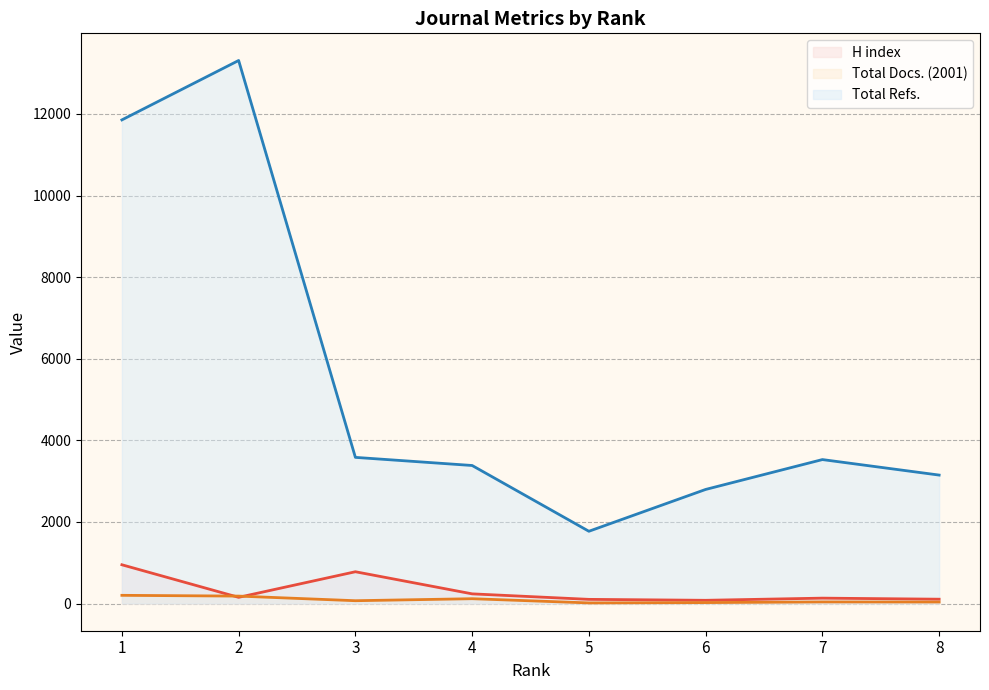

True or false: Total Docs. (2001) and Total Refs. intersect in this chart.

False